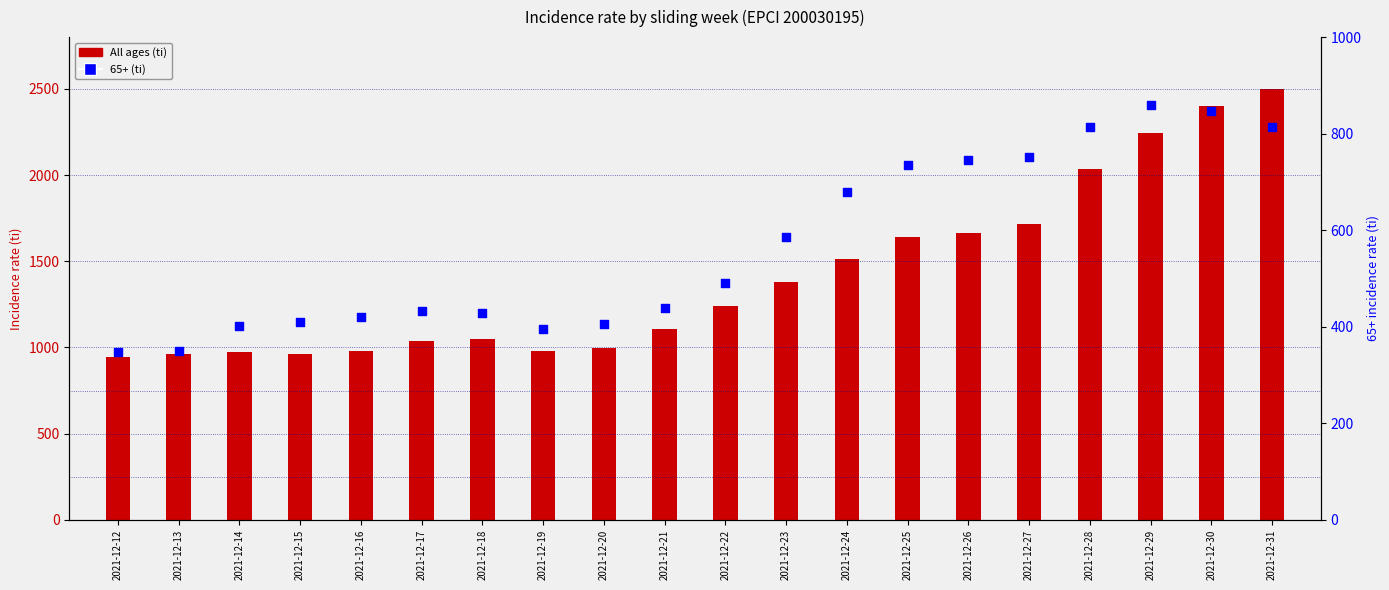

Which series reaches the minimum Y coordinate?

65+ (ti)